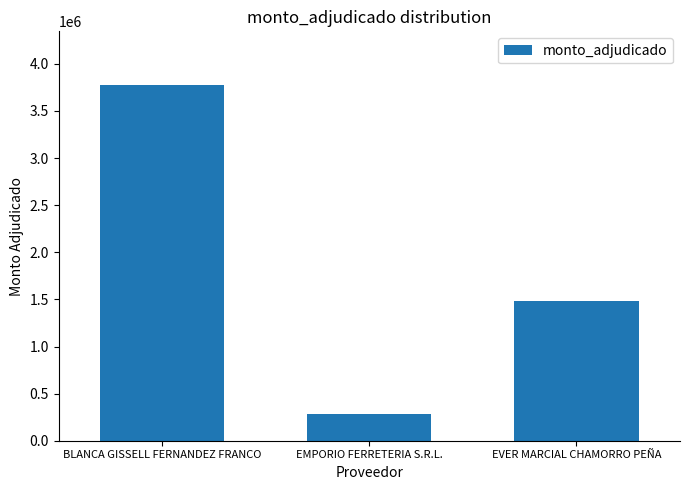

What is the approximate value at EVER MARCIAL CHAMORRO PEÑA?

1485000